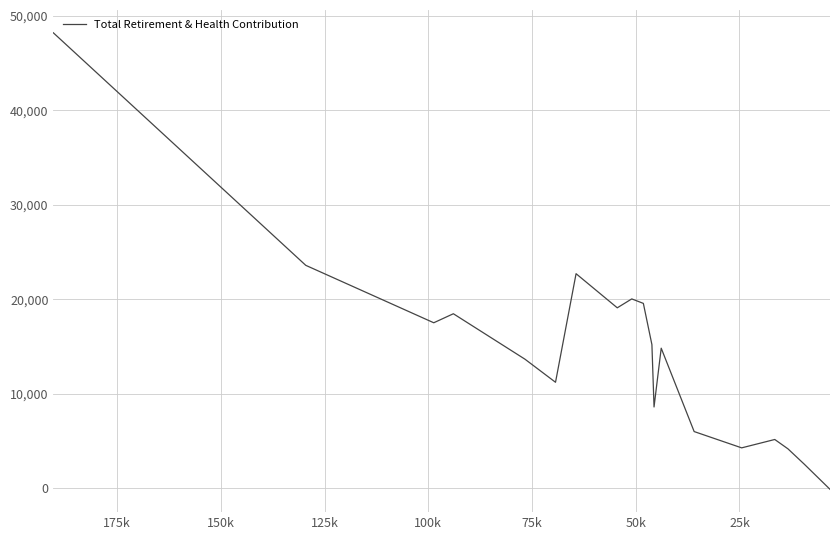

What is the greatest value displayed?

48215